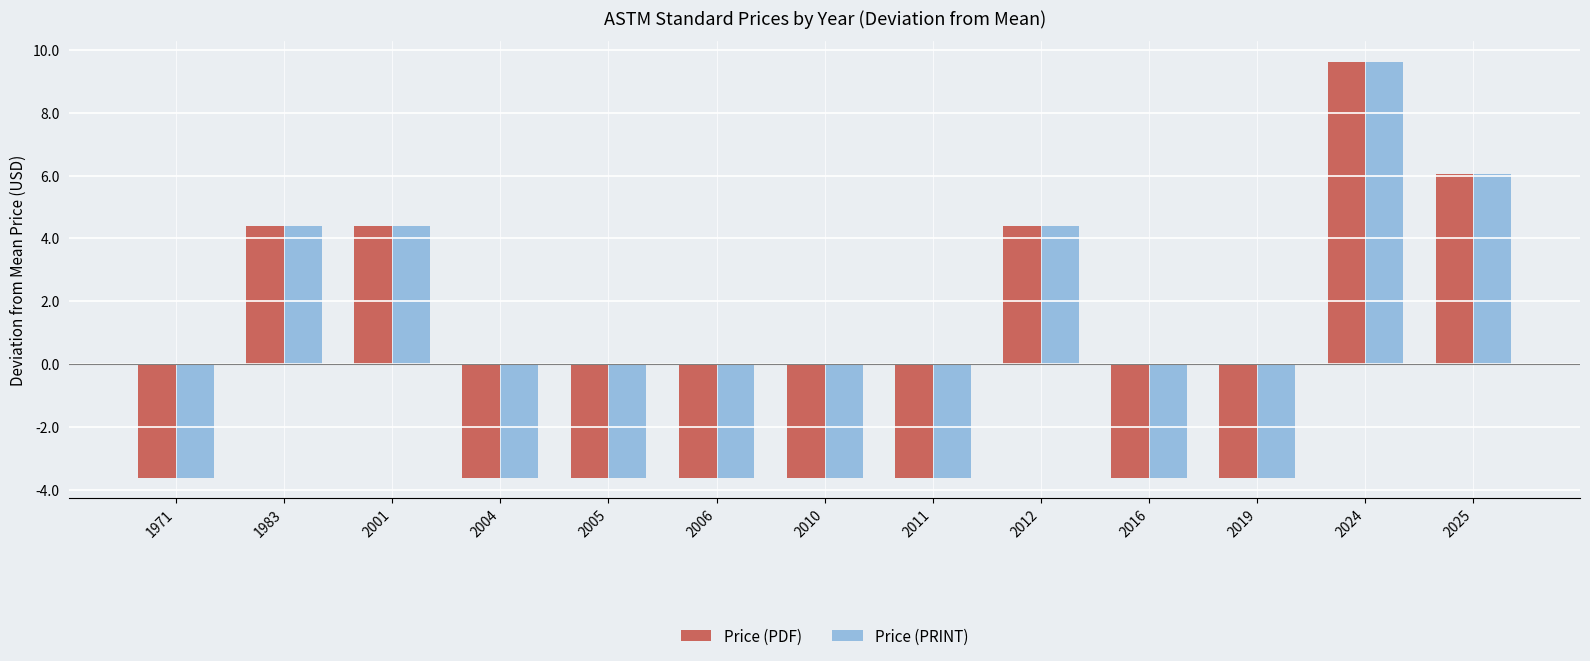

What is the difference between the maximum and minimum values in the Price (PDF) series?

13.2